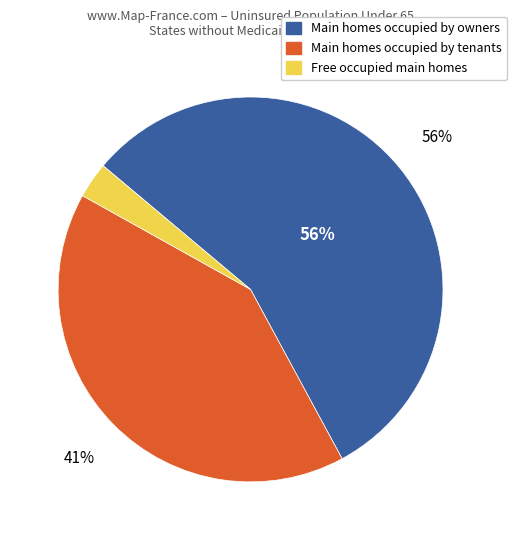

To the nearest percent, what is the average slice percentage?

33%